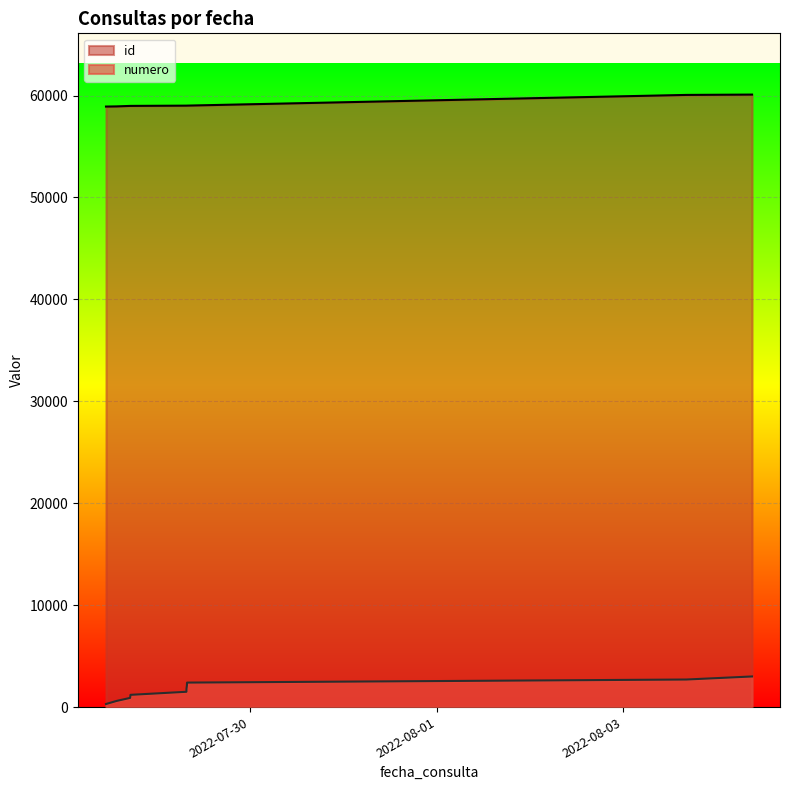

The value of id at 2022-07-29 07:44:56 is 94295.1. True or false?

False